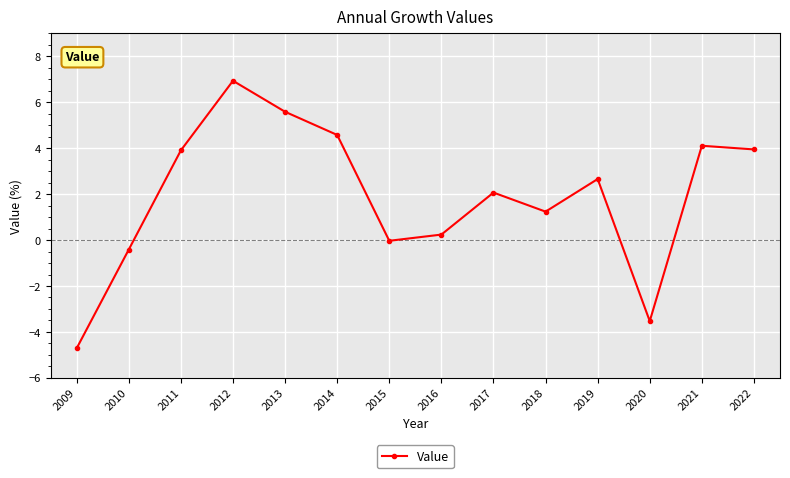

What is the value of the 4th point from the left?

6.9